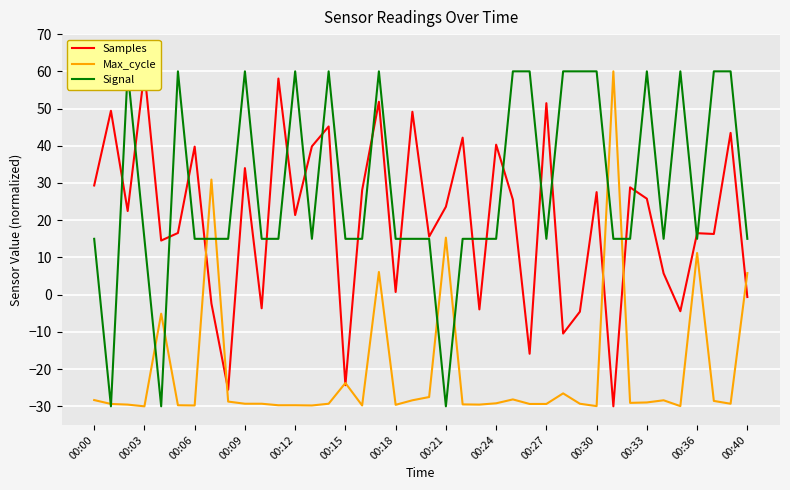

True or false: Max_cycle and Signal cross at least once.

True